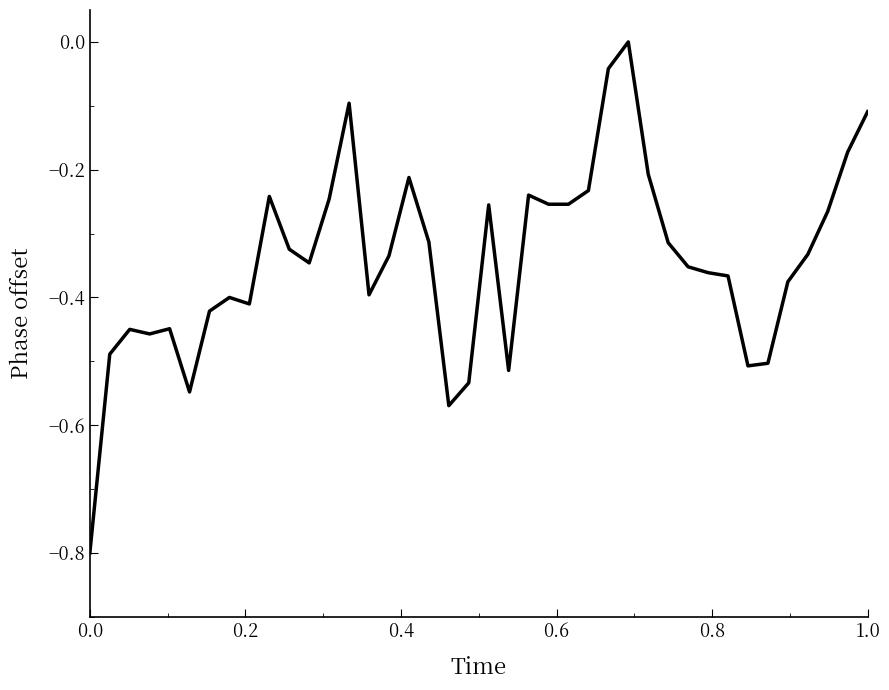

What is the difference between the maximum and minimum values?

0.8